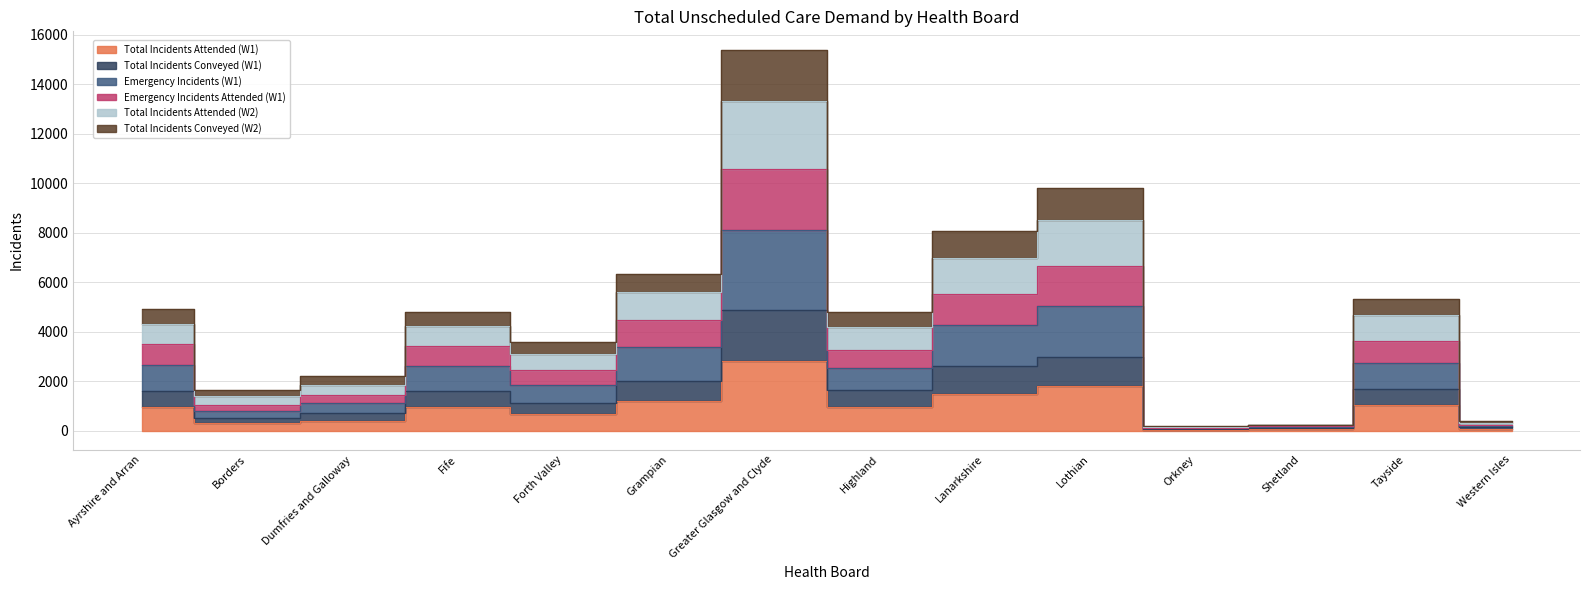

Reading left to right, list all the values displayed in this chart.

Total Incidents Attended (W1): Ayrshire and Arran=946	Borders=299	Dumfries and Galloway=393	Fife=938	Forth Valley=655	Grampian=1204	Greater Glasgow and Clyde=2814	Highland=955	Lanarkshire=1482	Lothian=1786	Orkney=37	Shetland=51	Tayside=1021	Western Isles=75
Total Incidents Conveyed (W1): Ayrshire and Arran=1579	Borders=520	Dumfries and Galloway=691	Fife=1582	Forth Valley=1129	Grampian=2012	Greater Glasgow and Clyde=4871	Highland=1647	Lanarkshire=2605	Lothian=2985	Orkney=70	Shetland=93	Tayside=1673	Western Isles=143
Emergency Incidents (W1): Ayrshire and Arran=3500	Borders=1044	Dumfries and Galloway=1435	Fife=3407	Forth Valley=2432	Grampian=4460	Greater Glasgow and Clyde=10576	Highland=3273	Lanarkshire=5508	Lothian=6634	Orkney=107	Shetland=169	Tayside=3606	Western Isles=213
Emergency Incidents Attended (W1): Ayrshire and Arran=4309	Borders=1399	Dumfries and Galloway=1847	Fife=4234	Forth Valley=3093	Grampian=5599	Greater Glasgow and Clyde=13338	Highland=4165	Lanarkshire=6980	Lothian=8520	Orkney=149	Shetland=206	Tayside=4666	Western Isles=319
Total Incidents Attended (W2): Ayrshire and Arran=4920	Borders=1650	Dumfries and Galloway=2193	Fife=4801	Forth Valley=3569	Grampian=6337	Greater Glasgow and Clyde=15368	Highland=4809	Lanarkshire=8073	Lothian=9806	Orkney=183	Shetland=234	Tayside=5304	Western Isles=402
Total Incidents Conveyed (W2): Ayrshire and Arran=2666	Borders=805	Dumfries and Galloway=1106	Fife=2594	Forth Valley=1844	Grampian=3390	Greater Glasgow and Clyde=8116	Highland=2530	Lanarkshire=4260	Lothian=5047	Orkney=91	Shetland=135	Tayside=2730	Western Isles=181